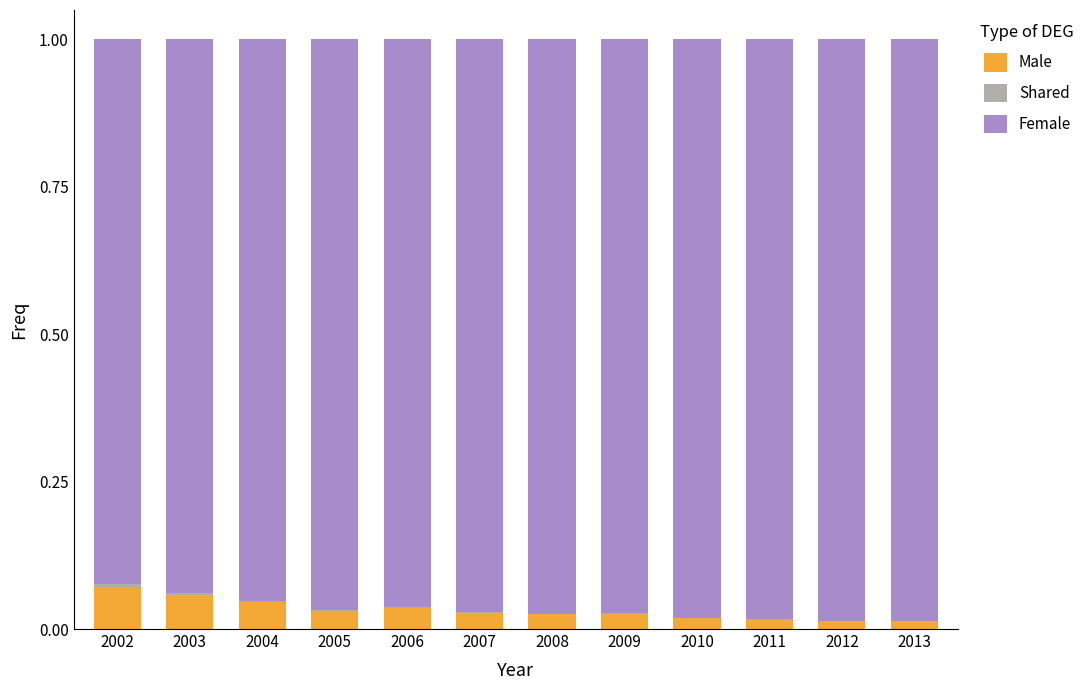

Is it true that Male equals 0.0 at 2012?

True